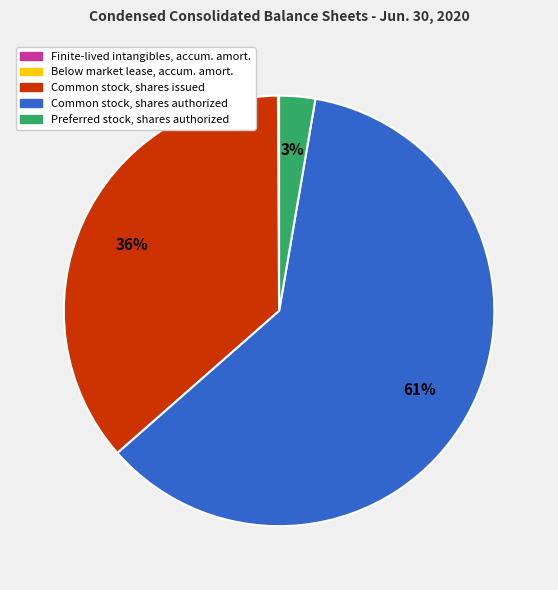

Is there a majority slice in this chart?

Yes